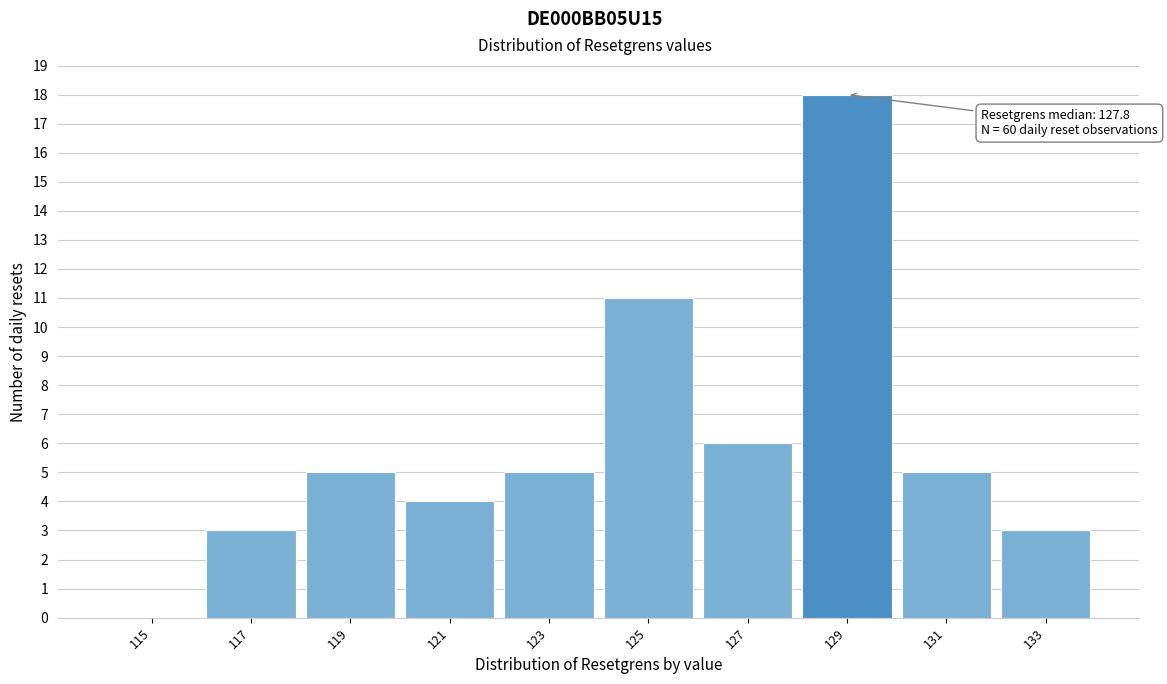

Reading right to left, extract all data points from this chart.

133=3	131=5	129=18	127=6	125=11	123=5	121=4	119=5	117=3	115=0